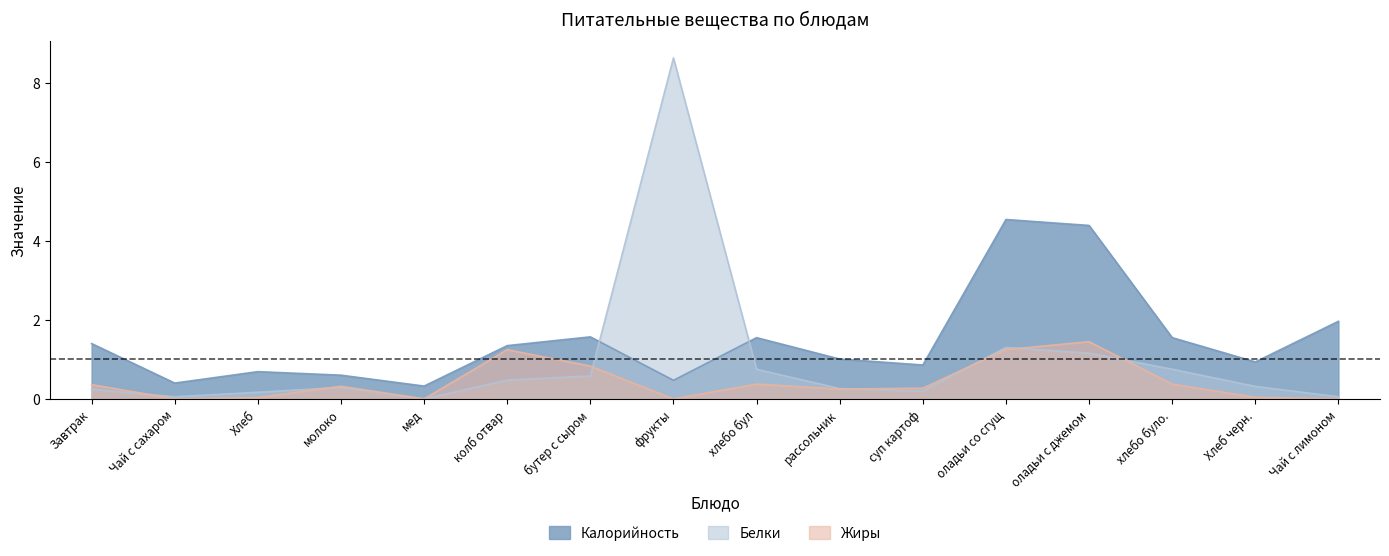

What is the total value across all series at Чай с сахаром?

0.5